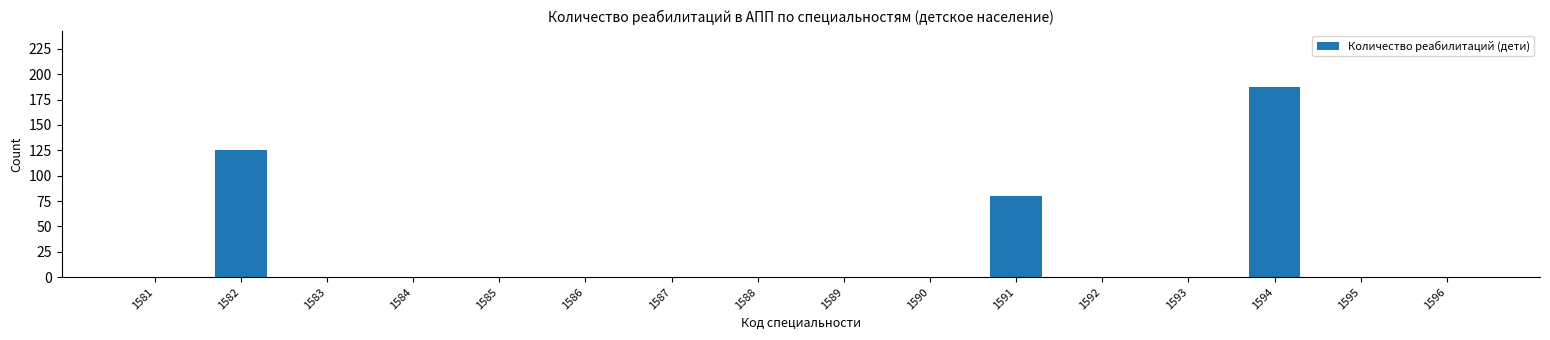

Reading right to left, extract all data points from this chart.

1596=0	1595=0	1594=187	1593=0	1592=0	1591=80	1590=0	1589=0	1588=0	1587=0	1586=0	1585=0	1584=0	1583=0	1582=125	1581=0